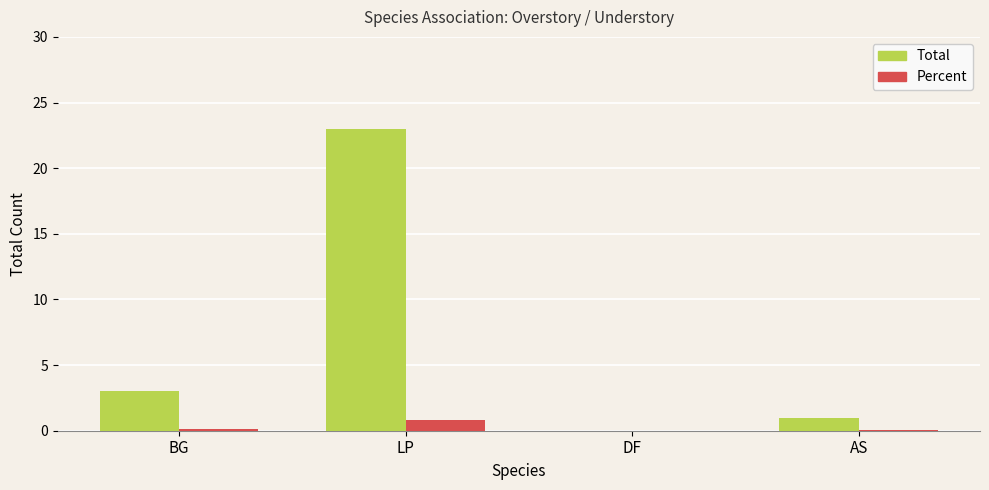

Which series changed the most between BG and LP?

Total